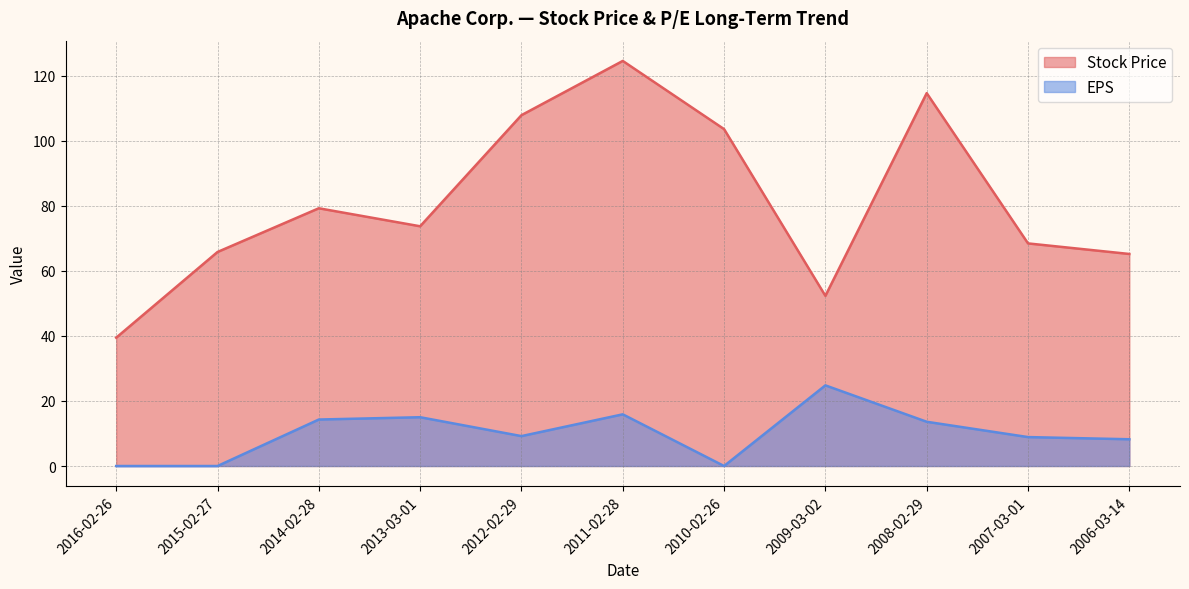

Rank the series by their average value, from lowest to highest.

EPS, Stock Price